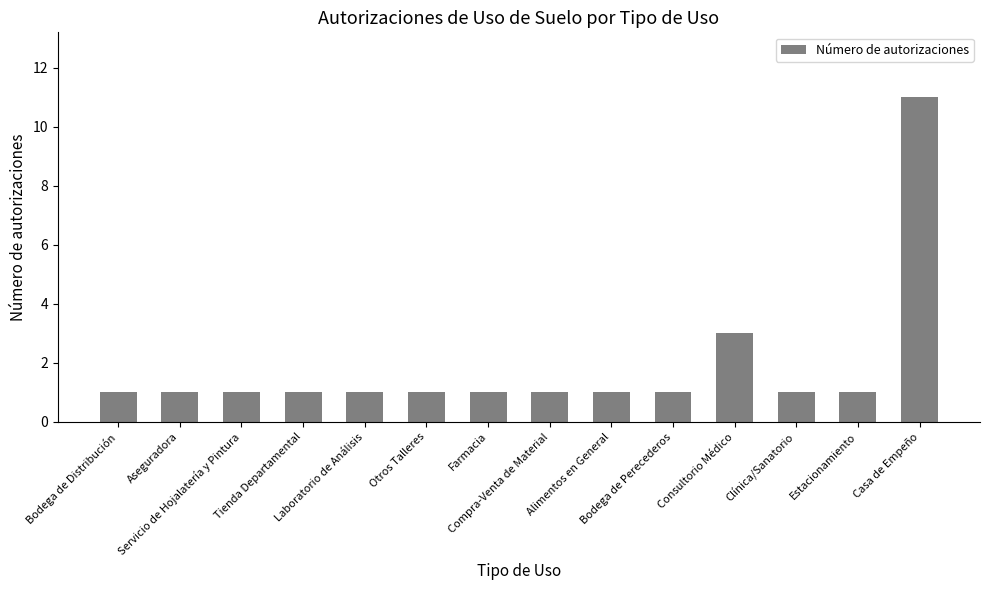

How many values are between 1 and 2?

12